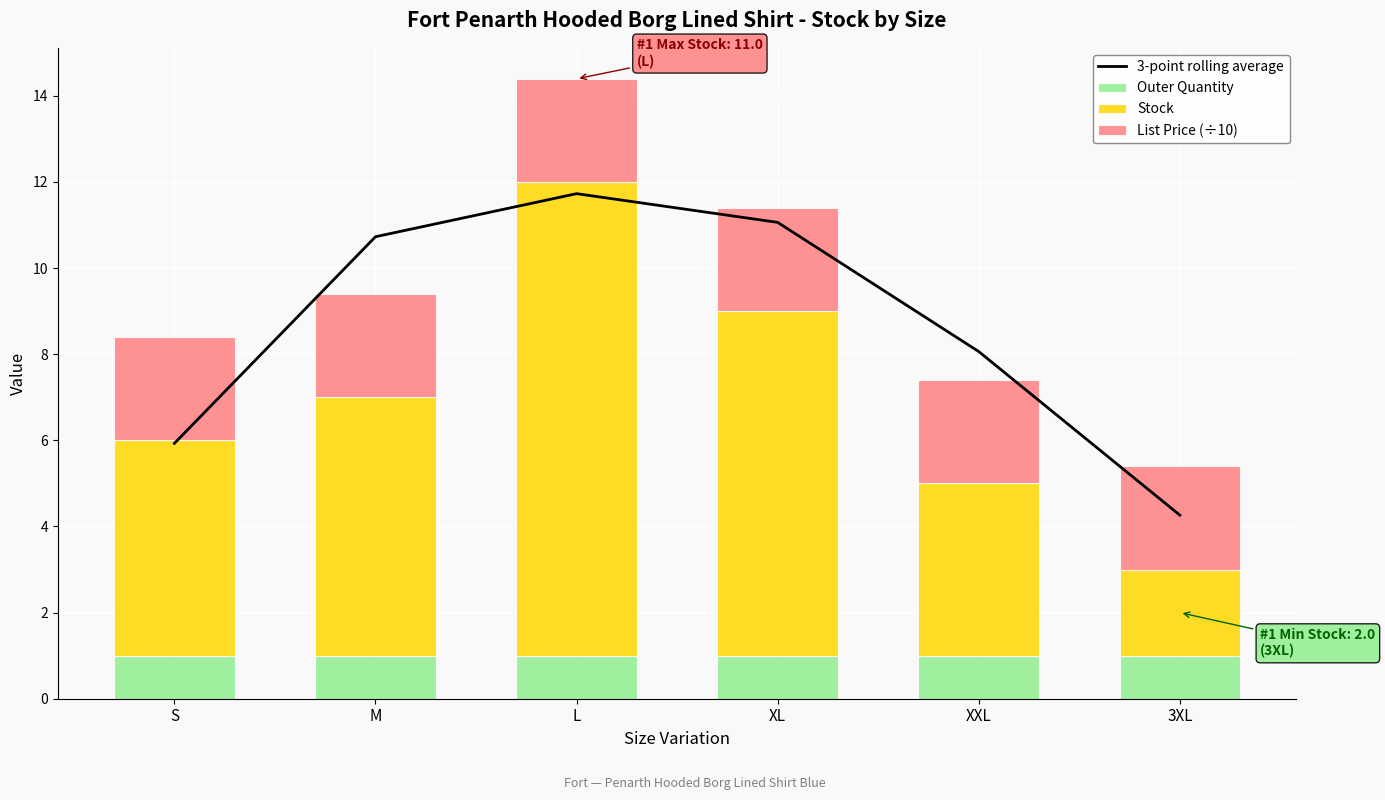

Is it true that Outer Quantity equals 1.0 at 3XL?

True